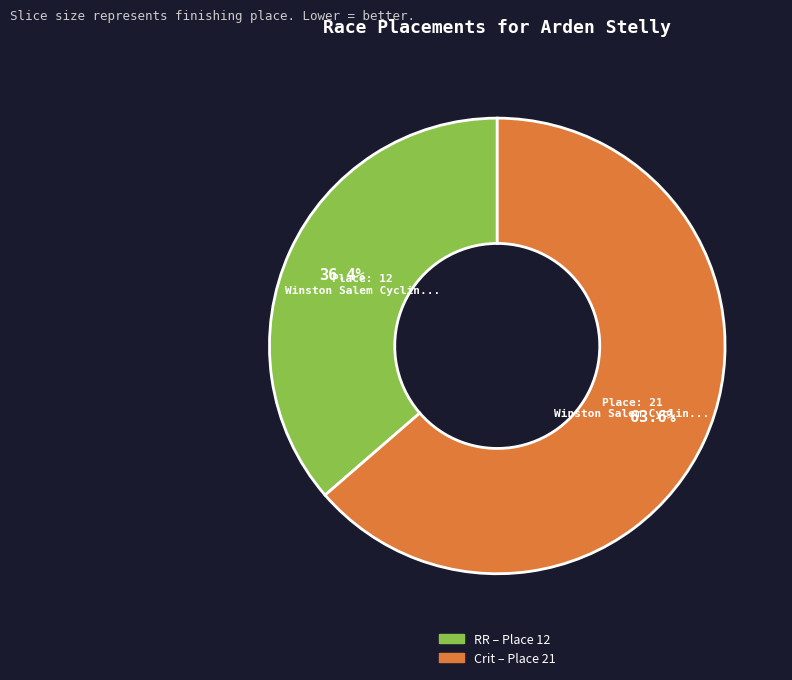

Is there any slice that represents more than half of the pie?

Yes